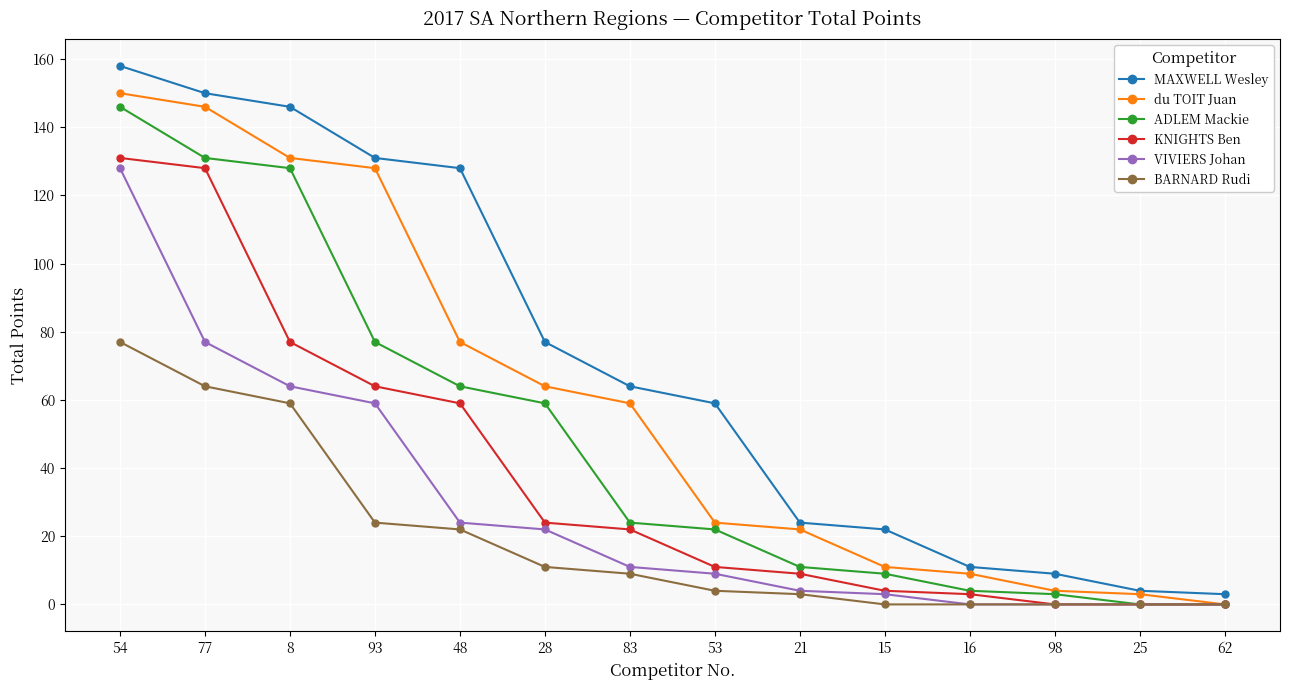

Which category has the highest value across all series?

54